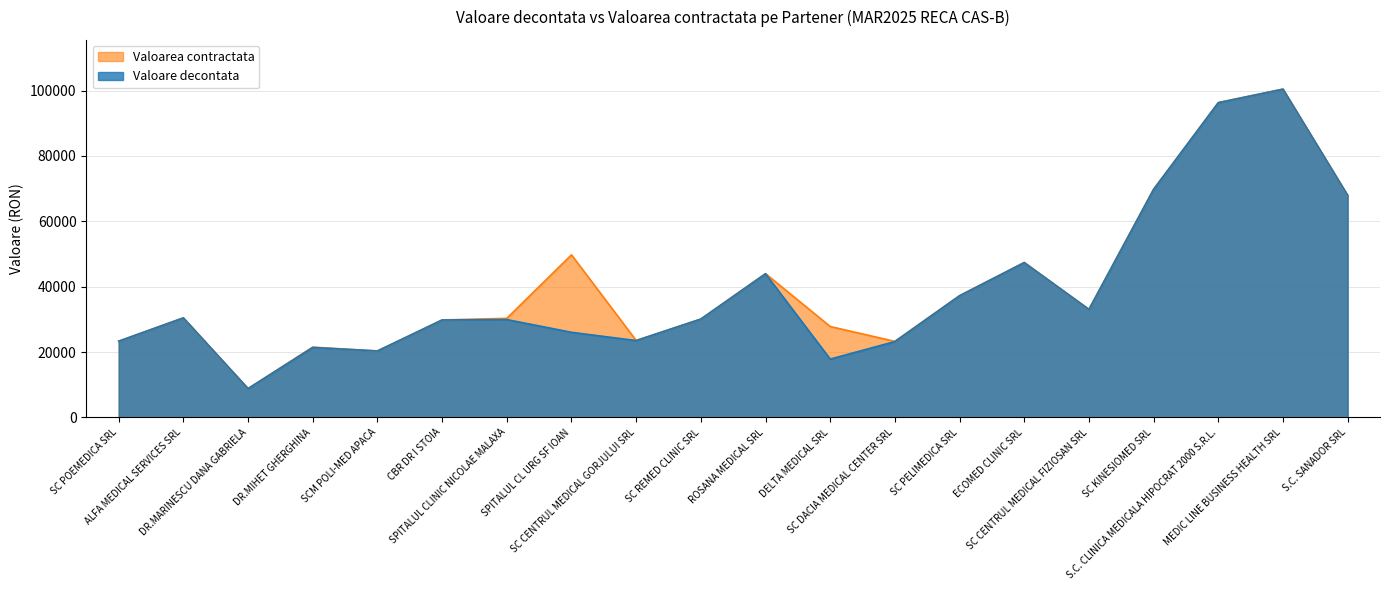

Where is Valoare decontata nearest to the value 54620?

ECOMED CLINIC SRL